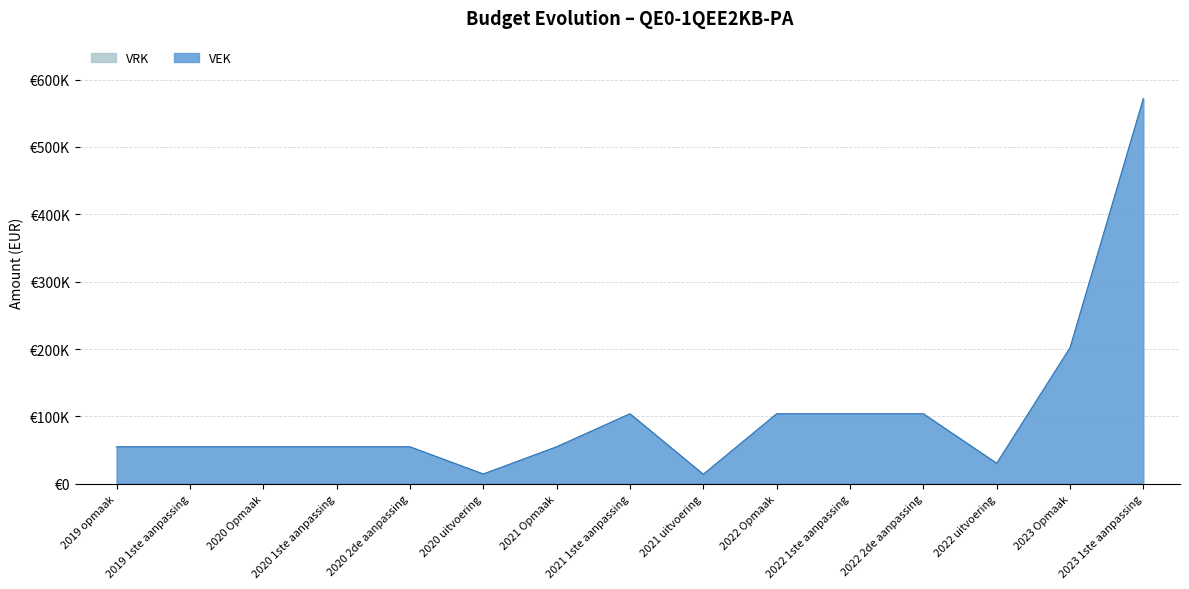

What is the maximum value shown in the chart?

572000